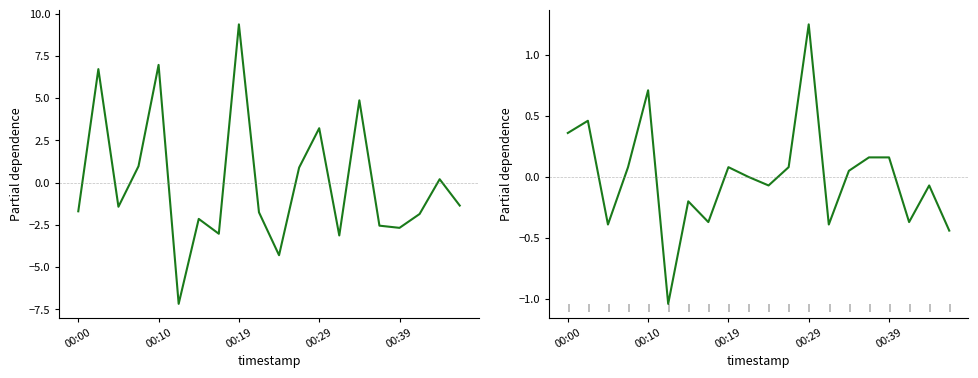

In P1, how many points are lower than both neighbors (excluding endpoints)?

6